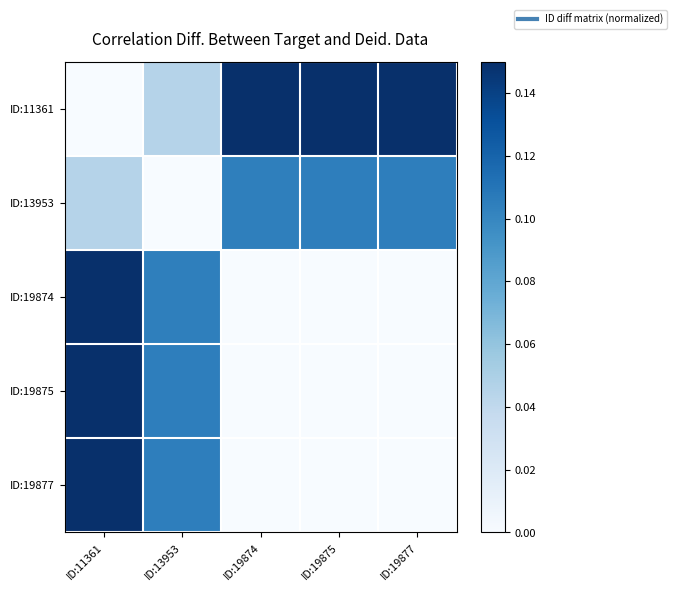

At which category is the sum across all series the highest?

ID:11361